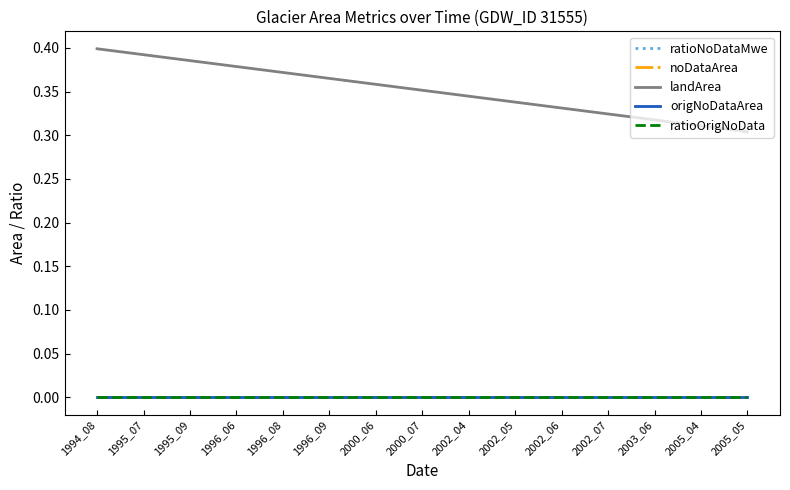

List the labels in order of ratioNoDataMwe value, largest first.

1994_08, 1995_07, 1995_09, 1996_06, 1996_08, 1996_09, 2000_06, 2000_07, 2002_04, 2002_05, 2002_06, 2002_07, 2003_06, 2005_04, 2005_05